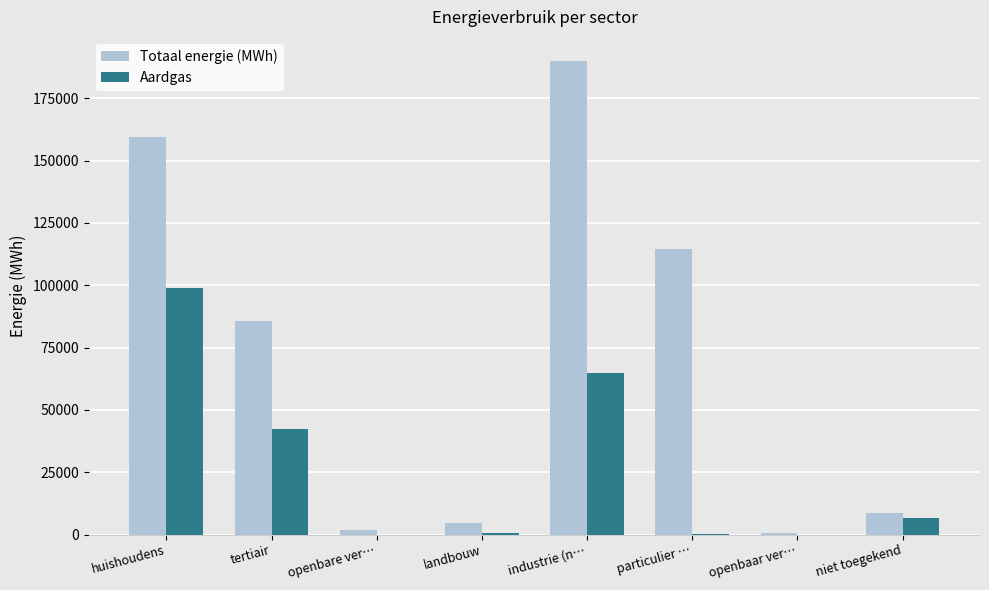

How many categories are shown in the chart?

8